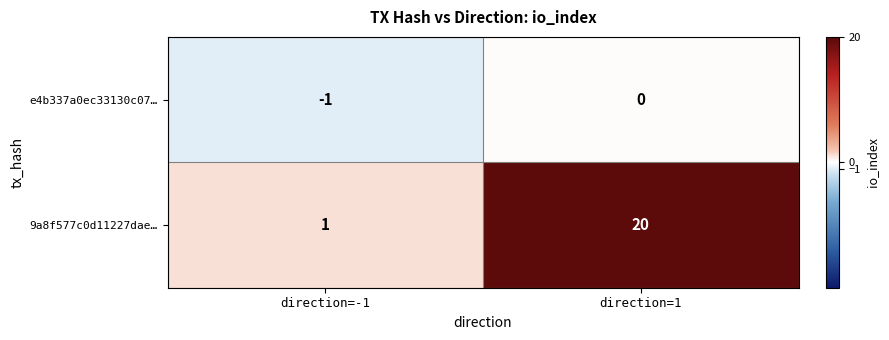

The value of e4b337a0ec33130c07… at direction=-1 is -1. True or false?

True